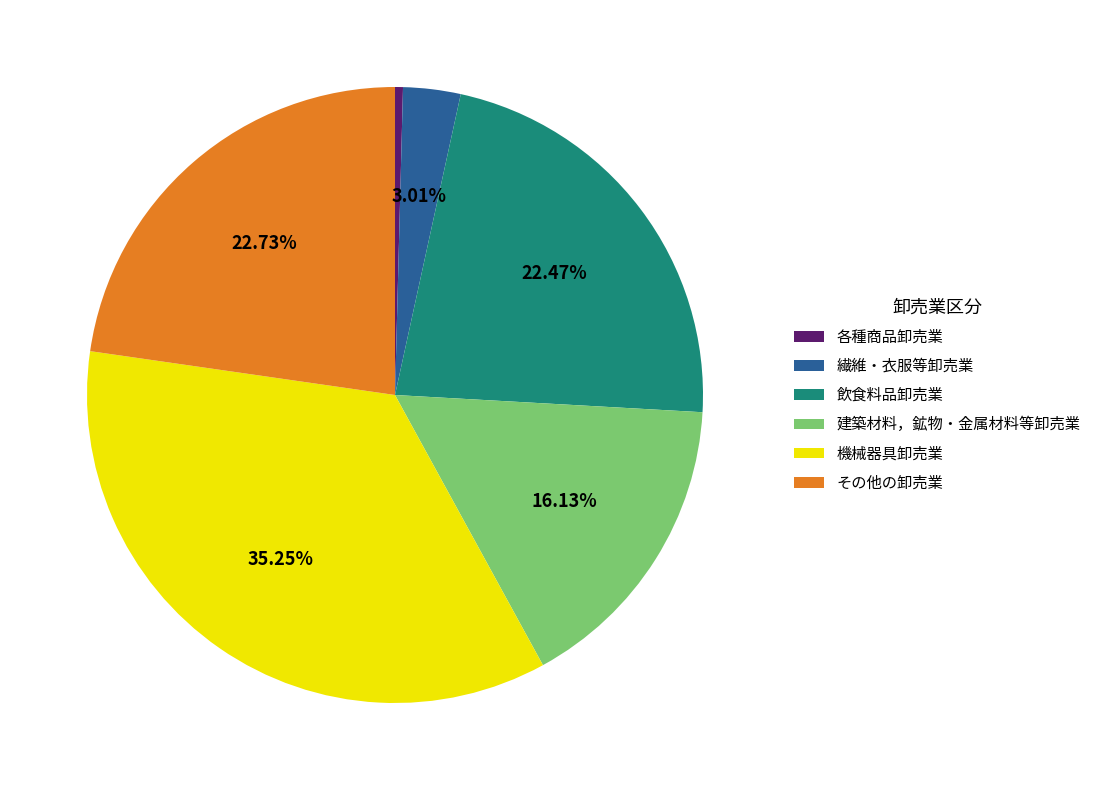

Combined, do 各種商品卸売業 and 繊維・衣服等卸売業 account for over 50%?

No